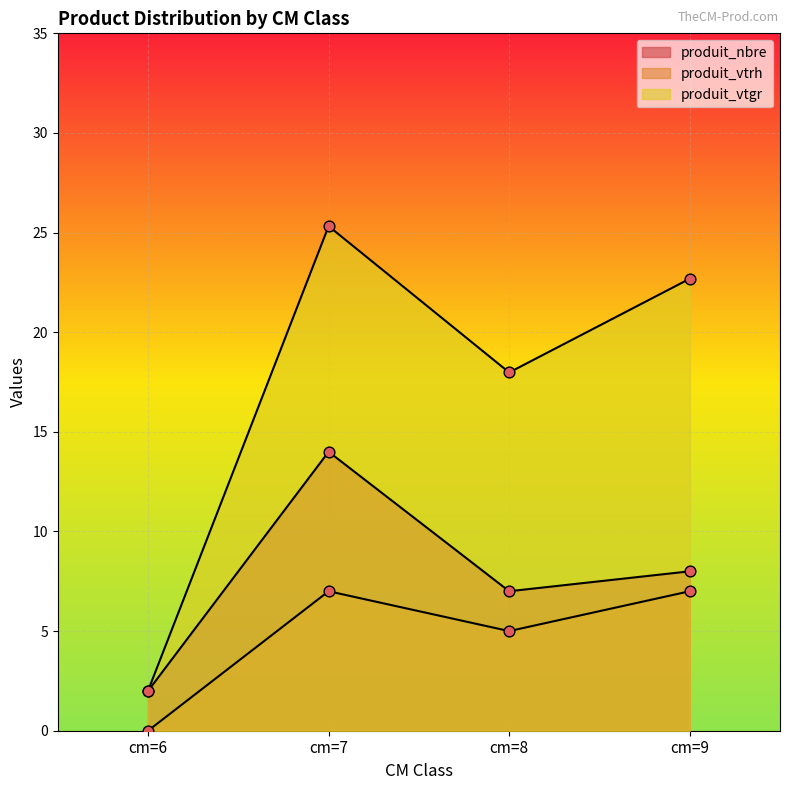

Which series has the widest spread of Y values?

produit_vtgr